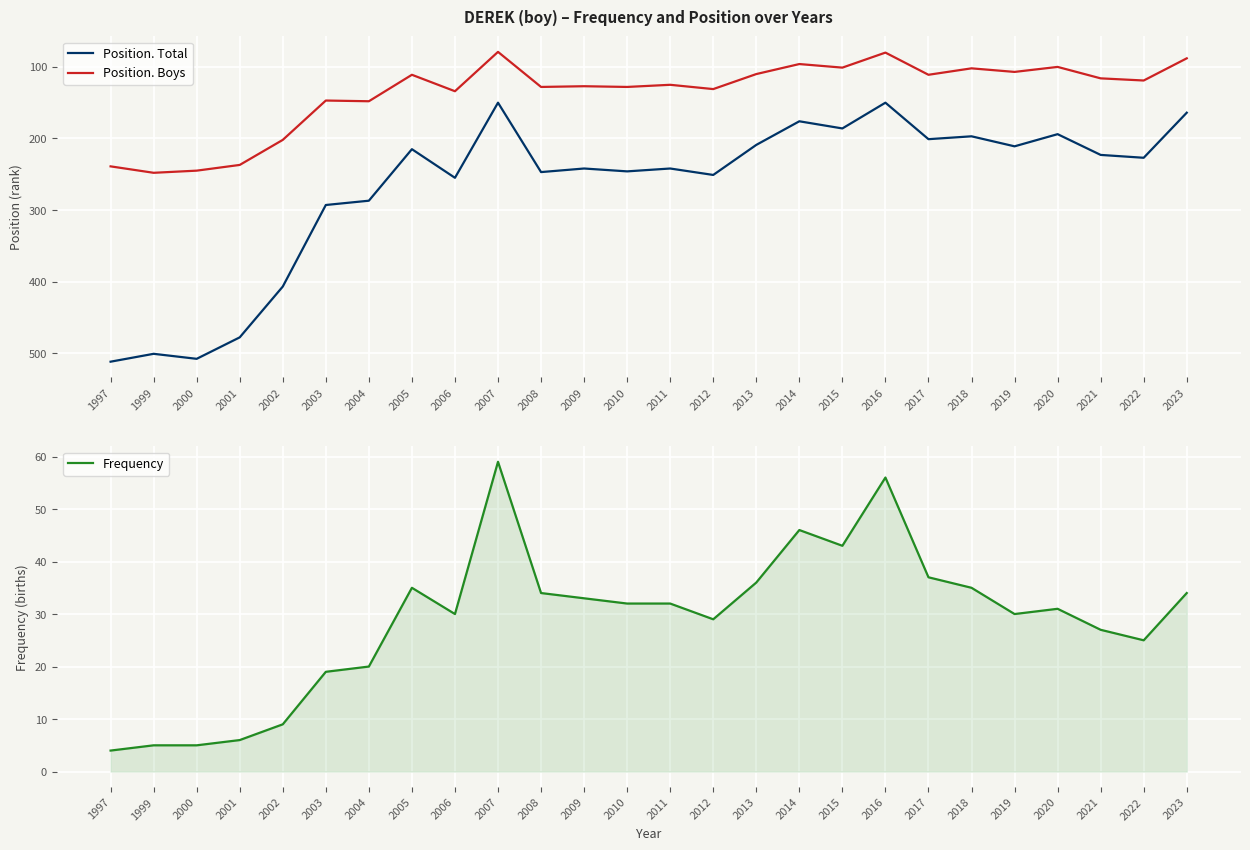

What is the maximum value for Position. Total?

512